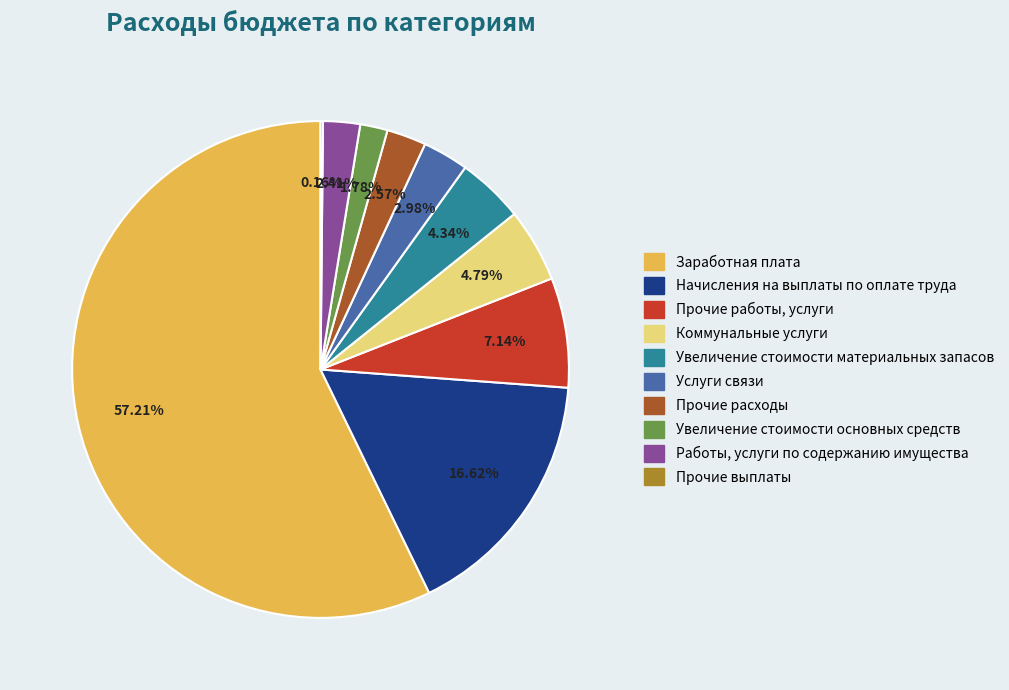

To the nearest percent, what percentage of the pie is Услуги связи?

3%